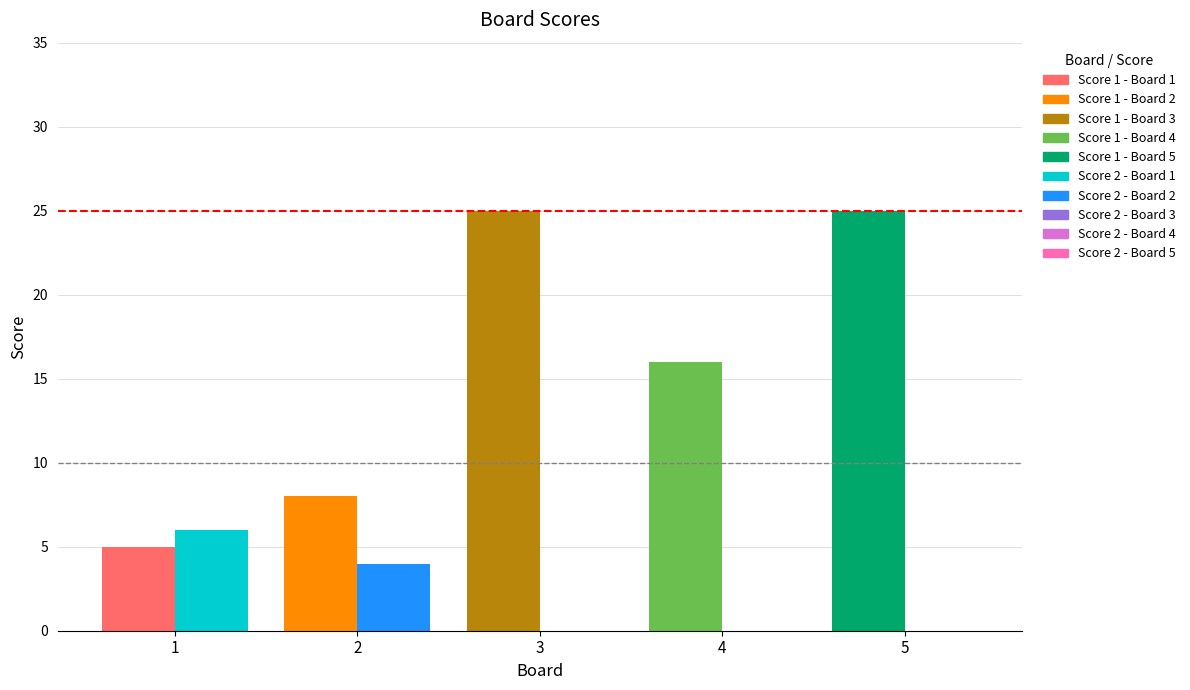

Reading left to right, what are all the values shown in this chart?

Score 1: 5	8	25	16	25
Score 2: 6	4	0	0	0